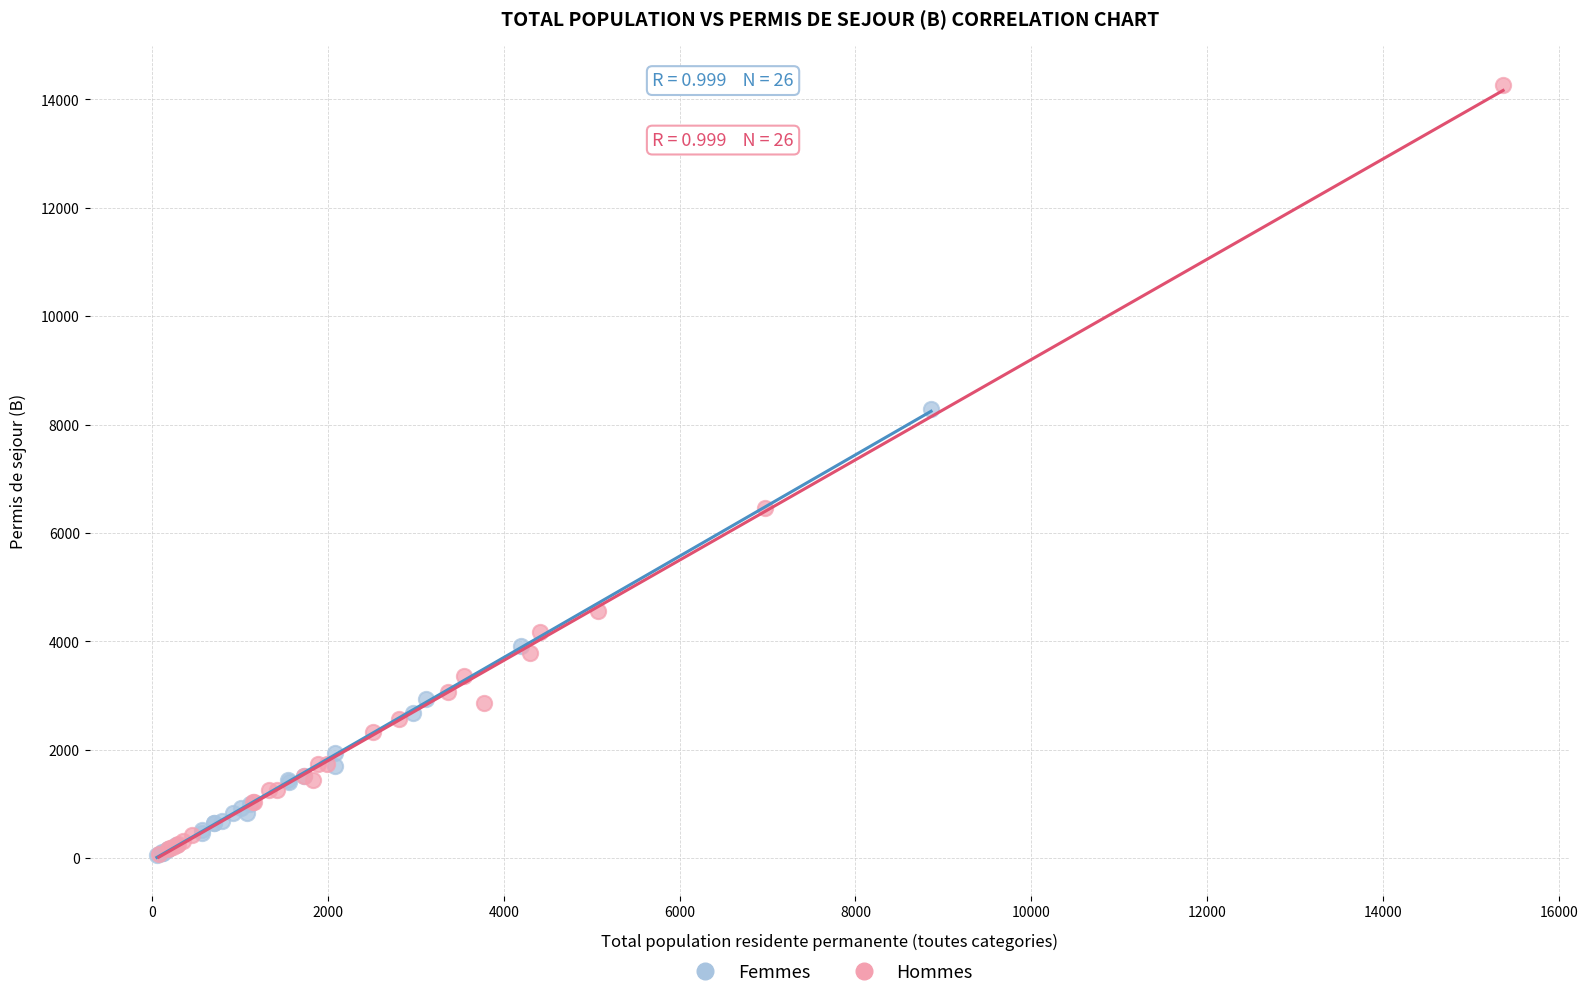

Which series has the largest Y range (max minus min)?

Hommes